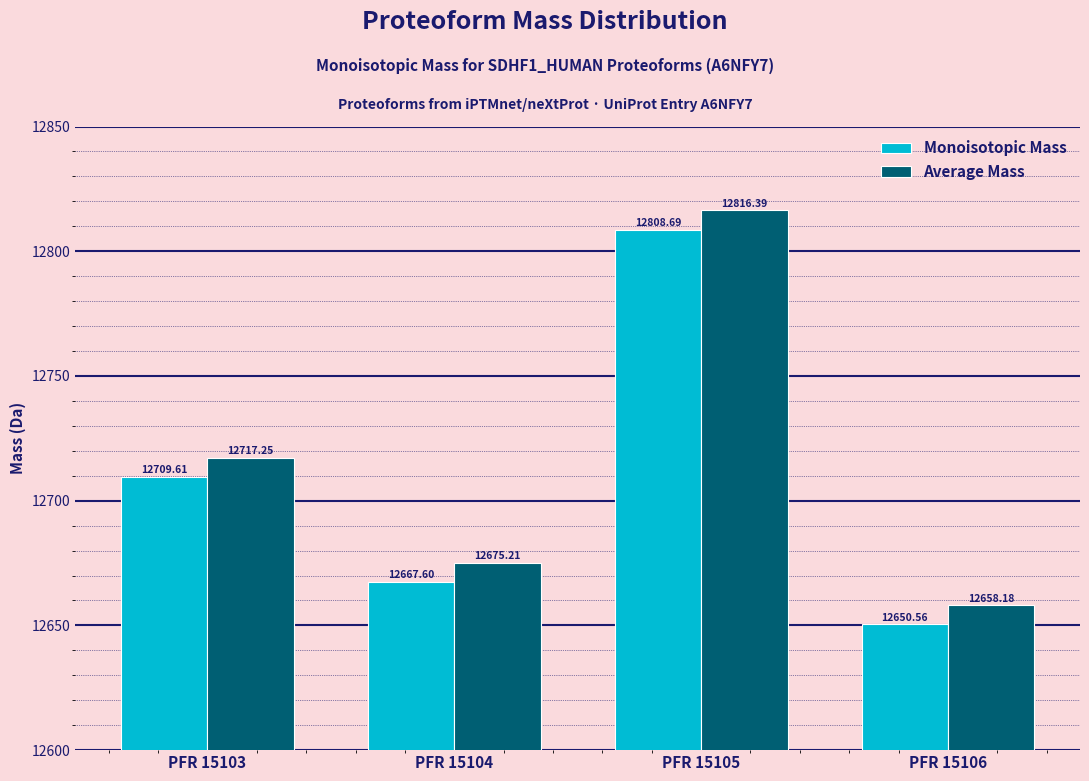

What is the sum of all Monoisotopic Mass values?

50836.5